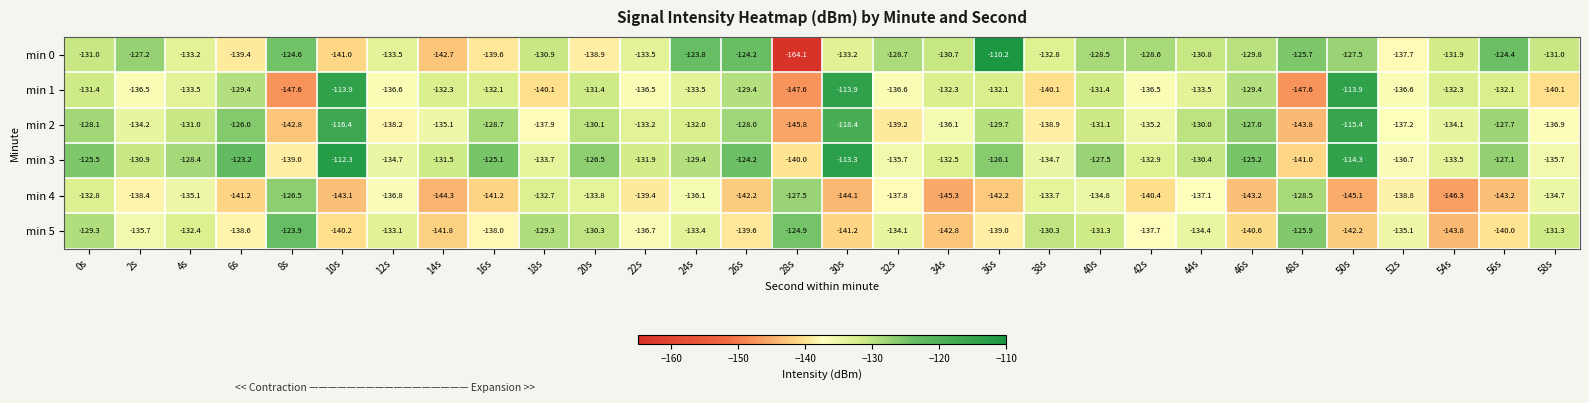

Which series has the largest range (max minus min)?

min 0